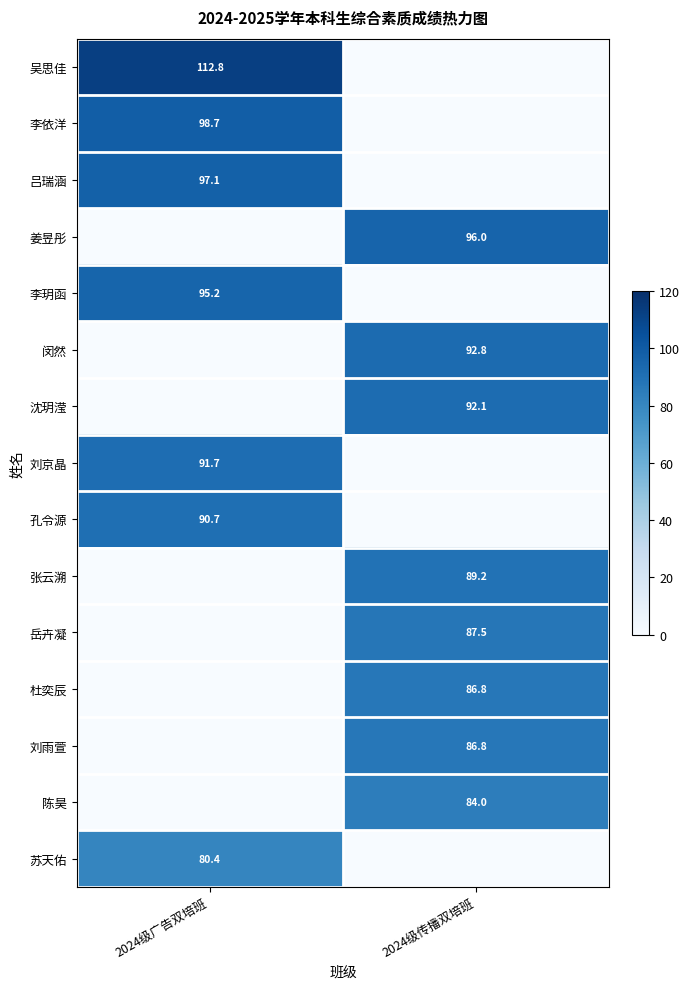

What is the total value across all series at 2024级传播双培班?

715.1